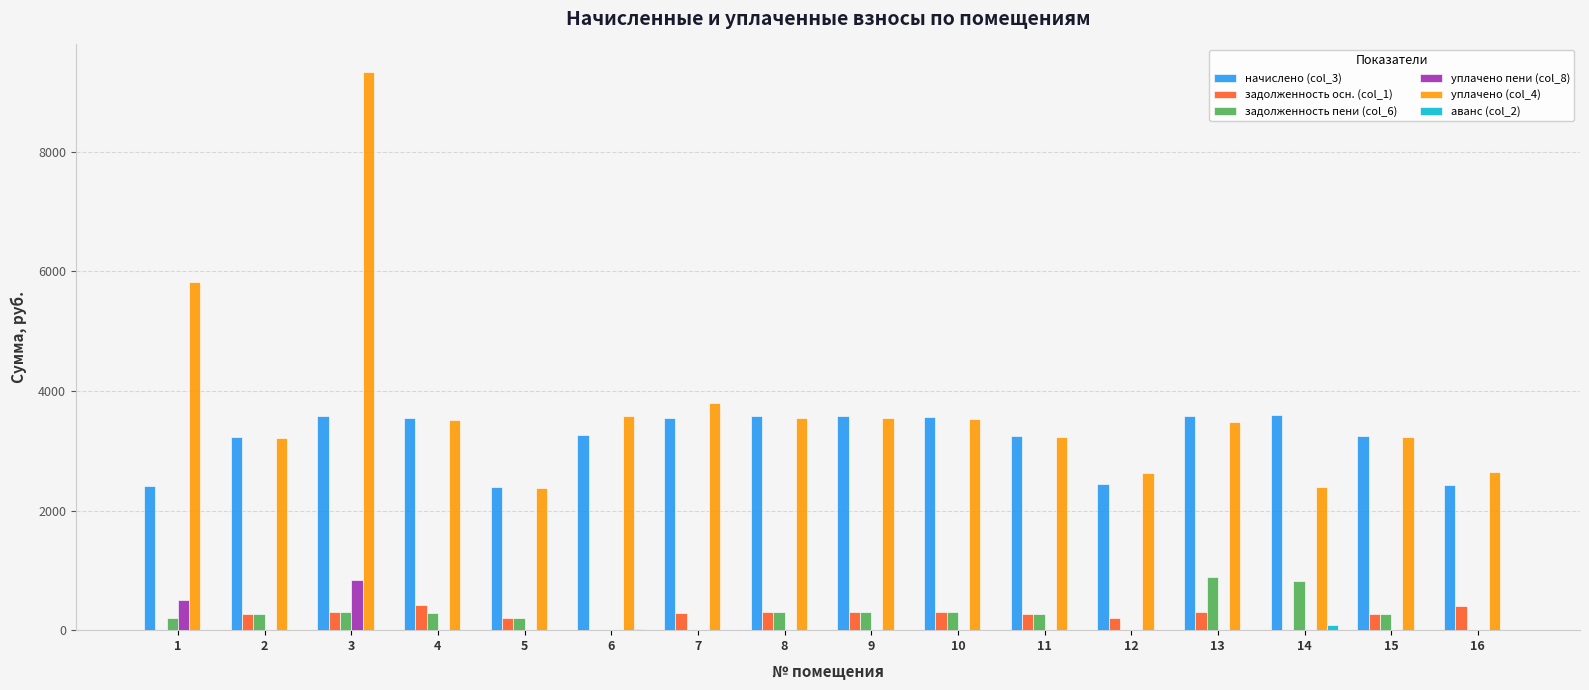

What is the spread (max minus min) of values at 4?

3548.4